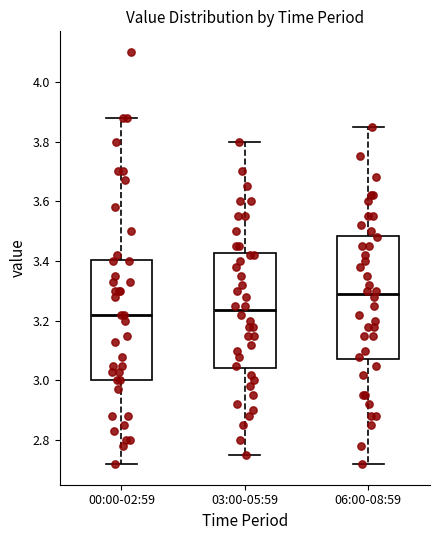

Which box has the highest median line?

06:00-08:59